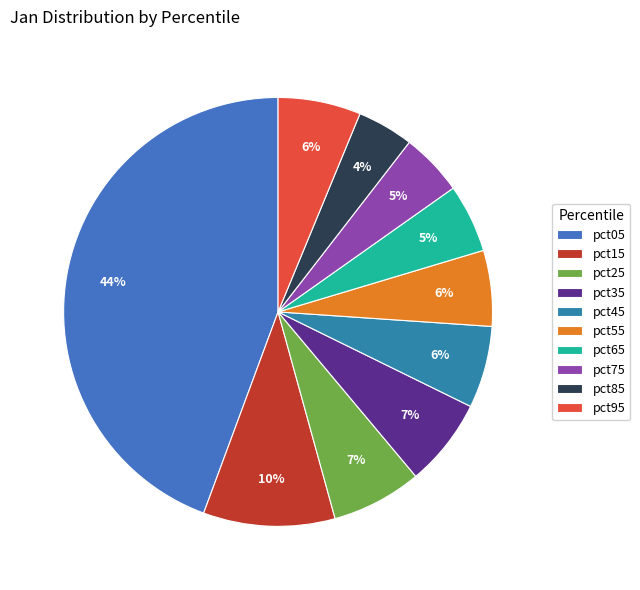

Which category has the smallest portion of the pie?

pct85